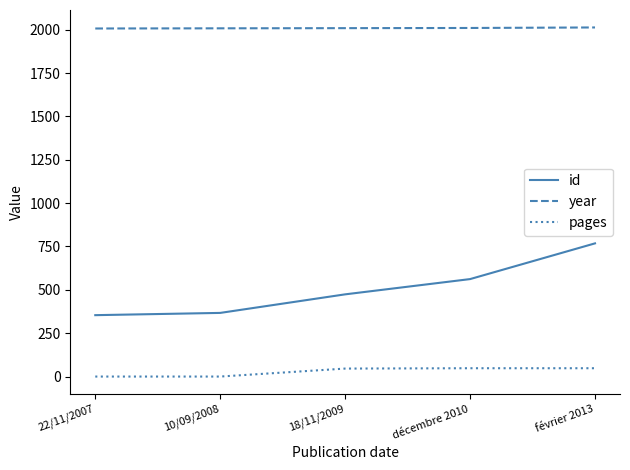

What is the sum of all year values?

10047